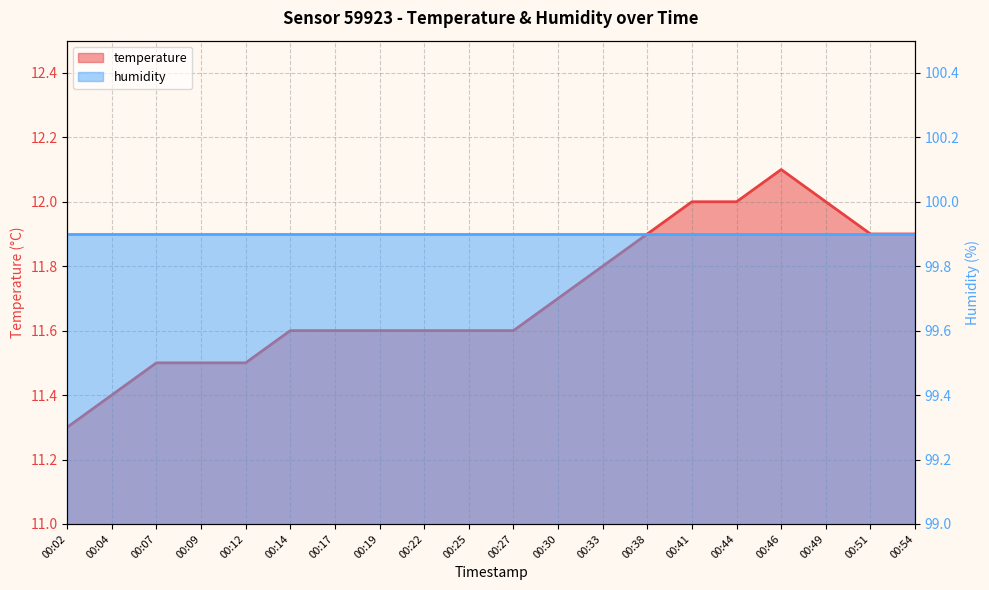

Rank the categories by value from highest to lowest.

00:46, 00:41, 00:44, 00:49, 00:38, 00:51, 00:54, 00:33, 00:30, 00:14, 00:17, 00:19, 00:22, 00:25, 00:27, 00:07, 00:09, 00:12, 00:04, 00:02